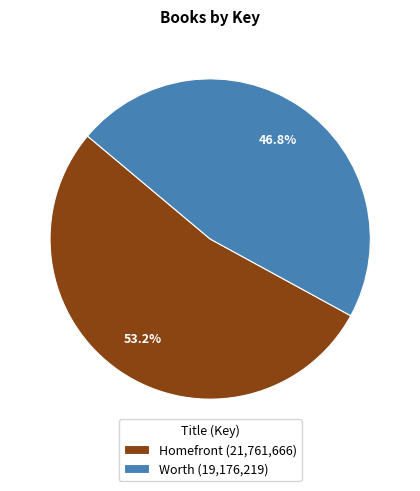

How many segments does this pie chart have?

2